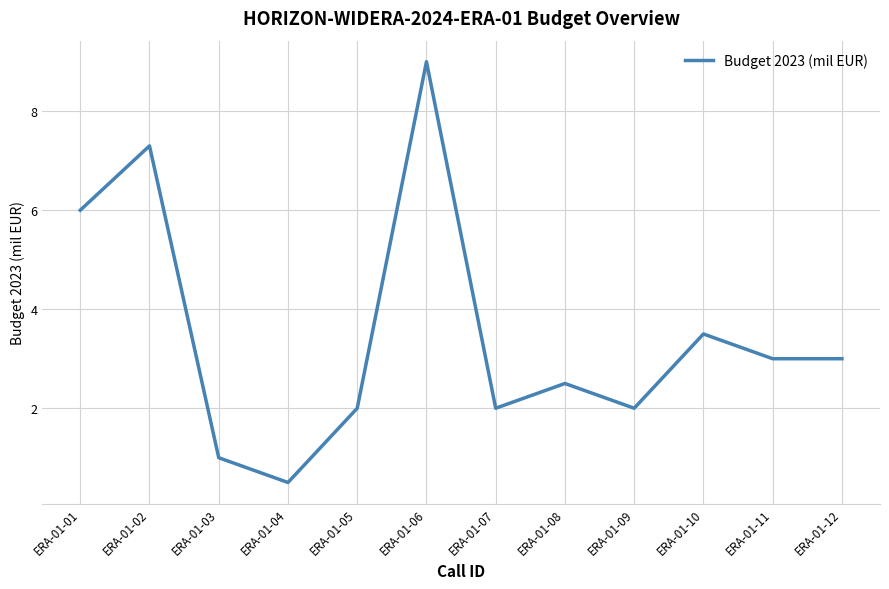

What is the smallest value displayed?

0.5